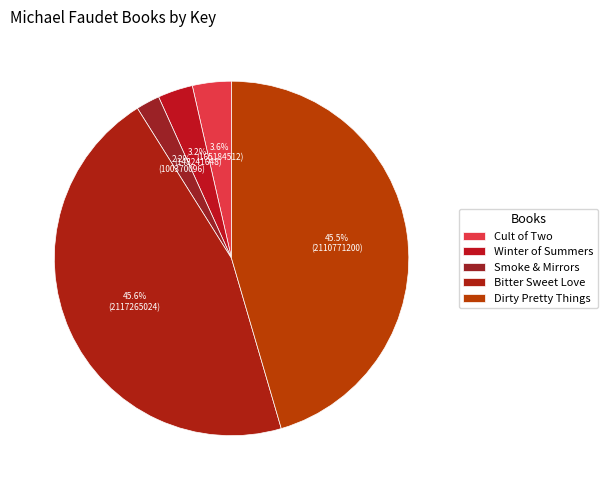

Approximately how many times larger is the value at Dirty Pretty Things compared to Smoke & Mirrors?

21.0